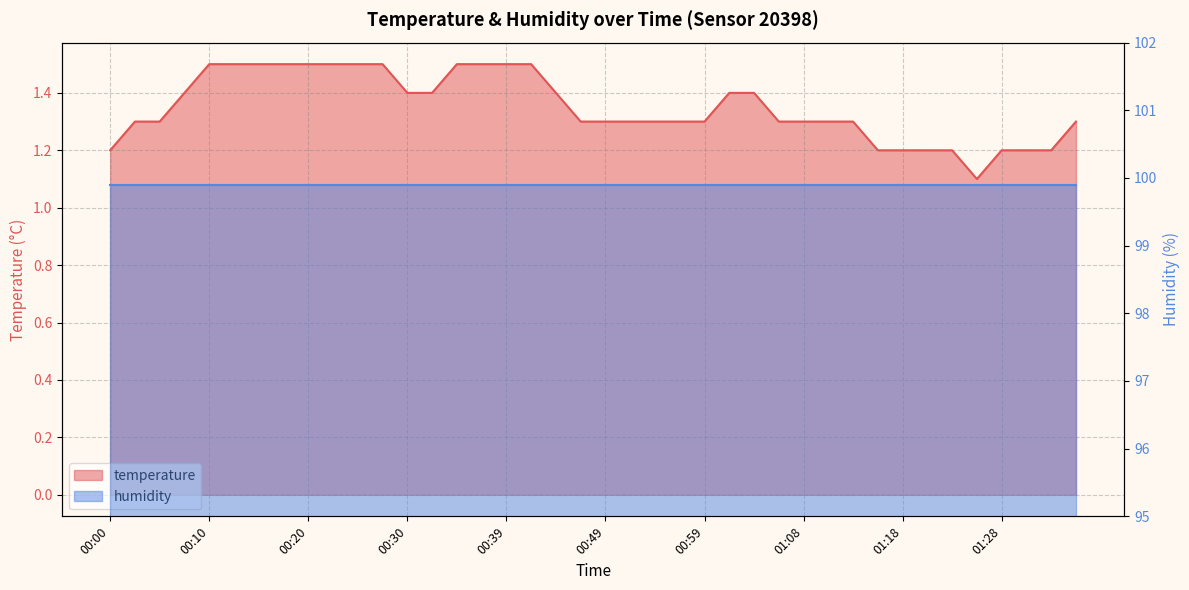

Between 01:28 and 00:13, which is larger?

00:13